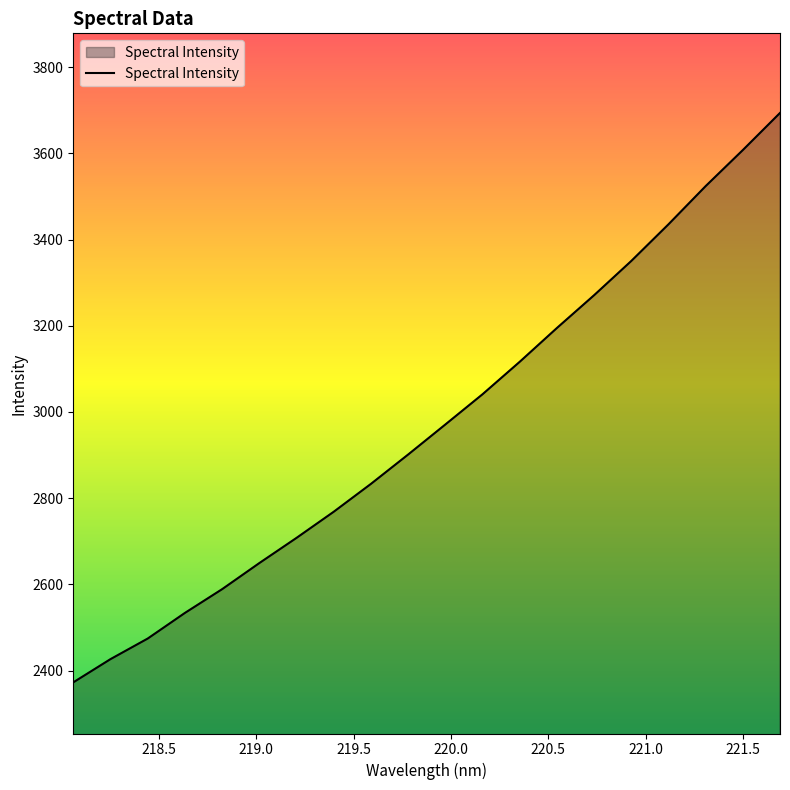

What is the difference between the maximum and minimum values?

1321.1